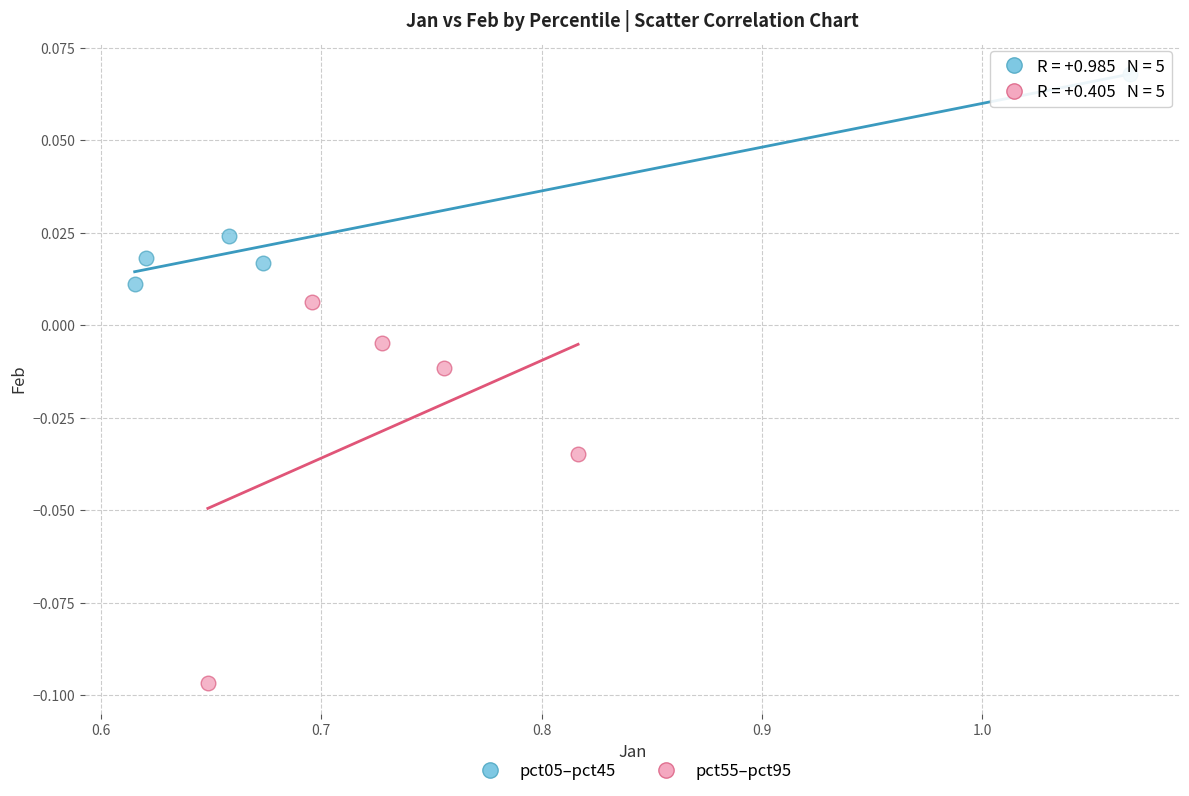

Which series has the widest spread of Y values?

pct55–pct95